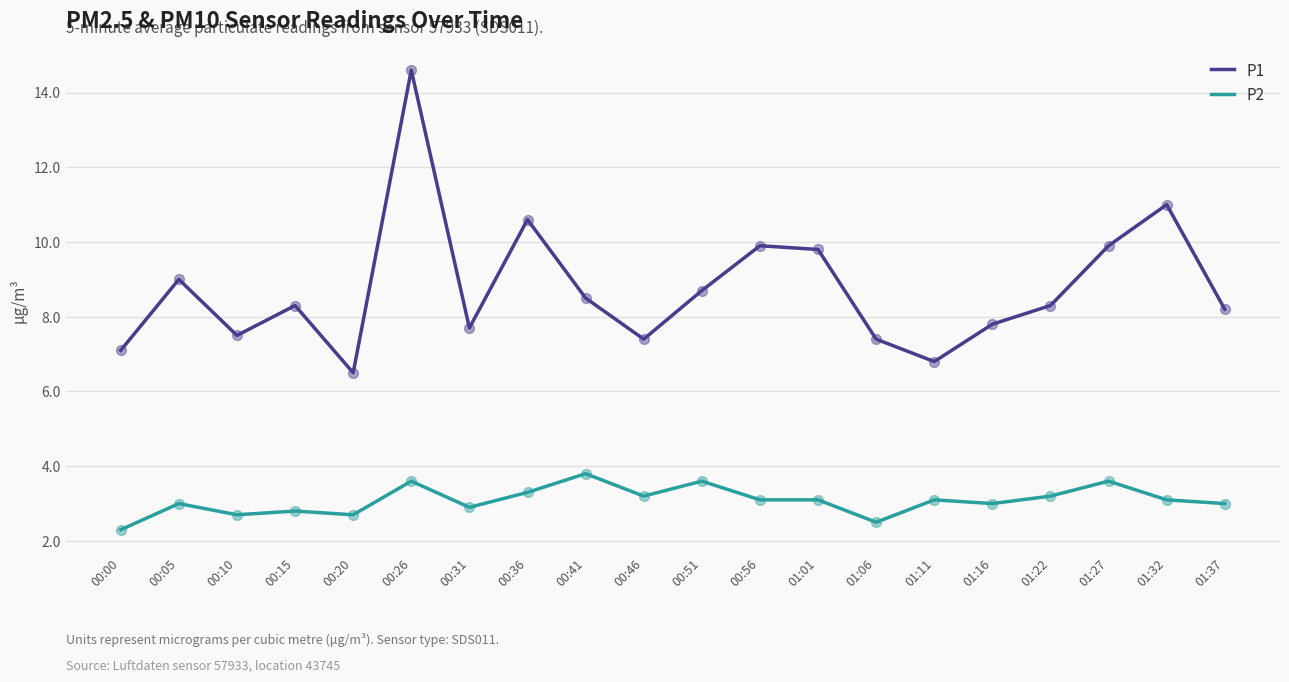

What is the total value across all series at 01:27?

13.5